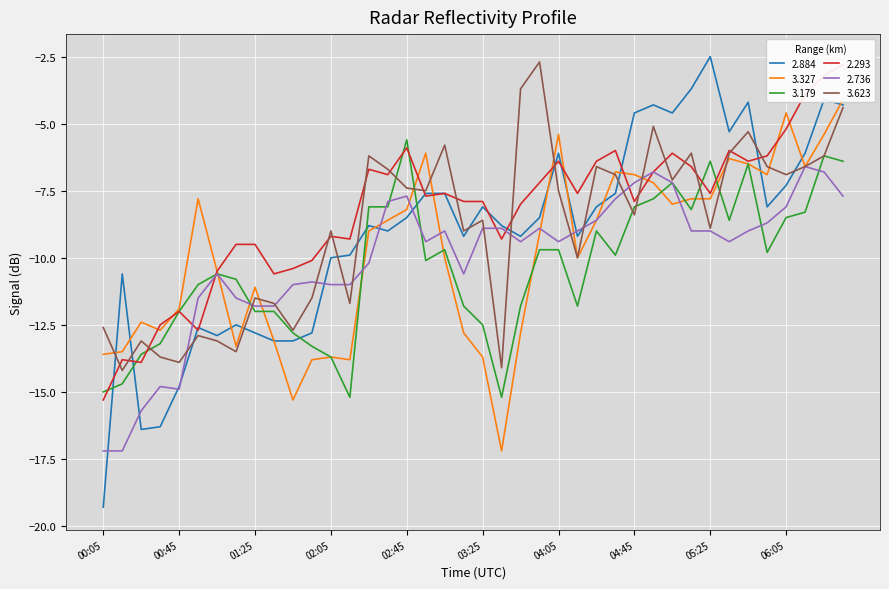

Which label corresponds to the largest value in the chart?

05:25